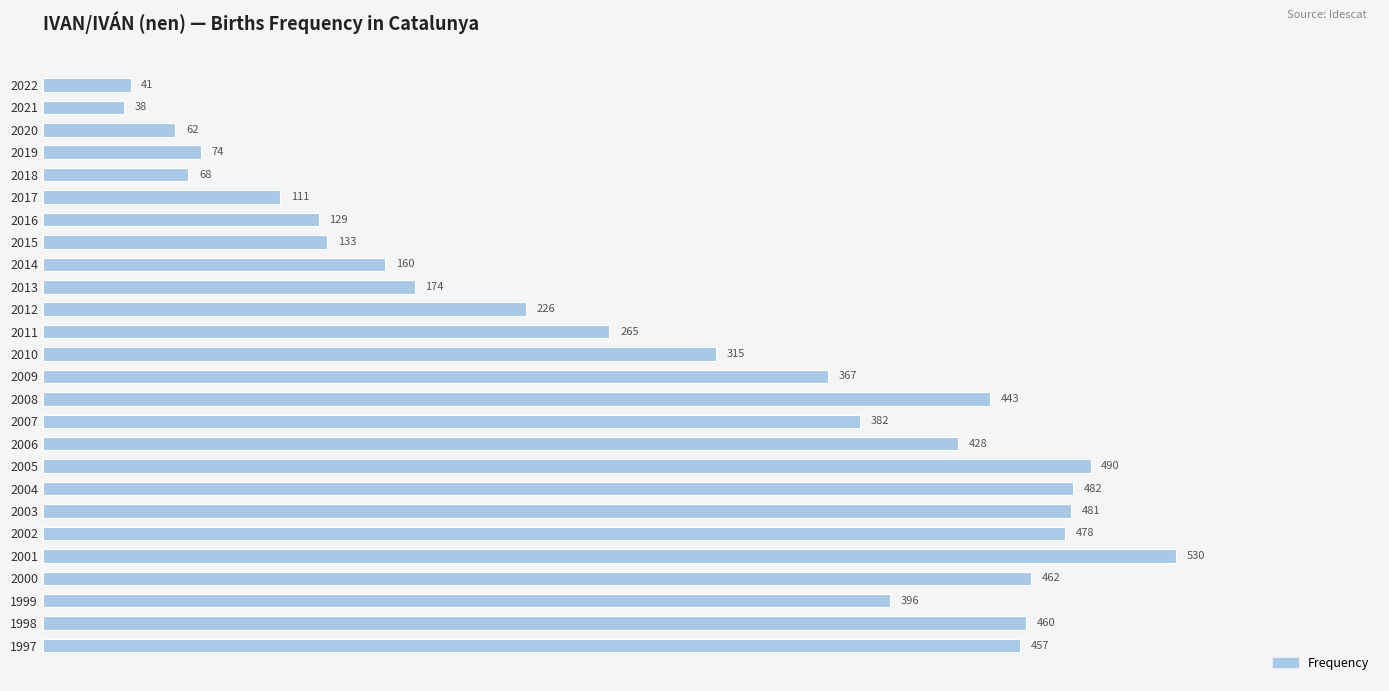

Is it true that the value at 2018 is 121?

False